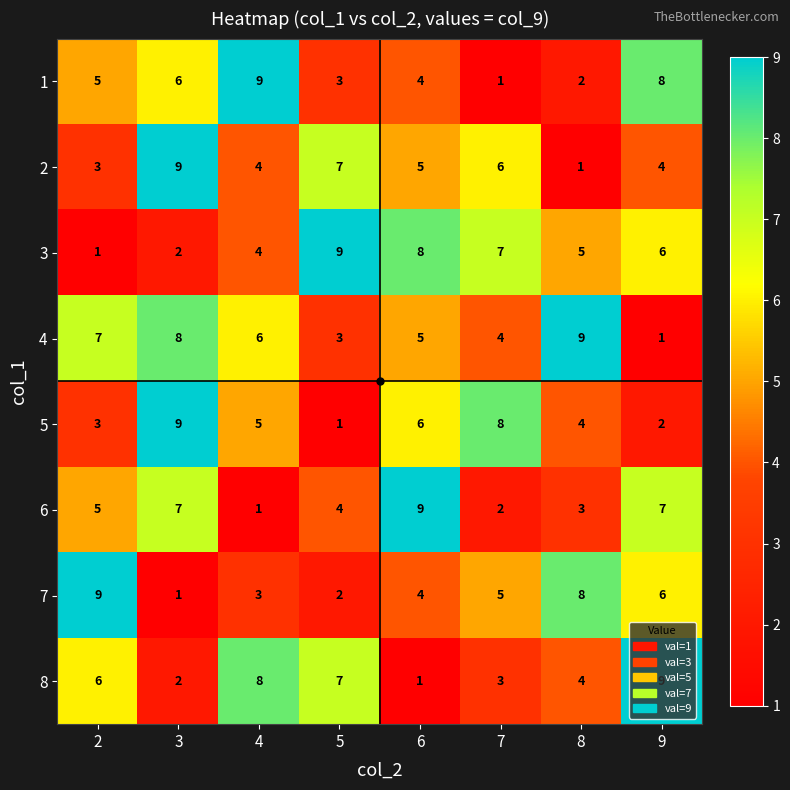

The 3 series shows 8 at 6. True or false?

True